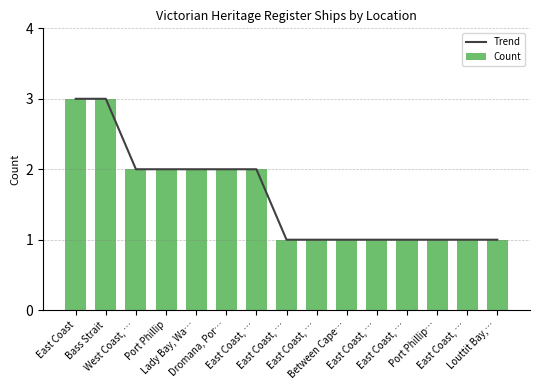

What is the lowest value of the Trend series?

1